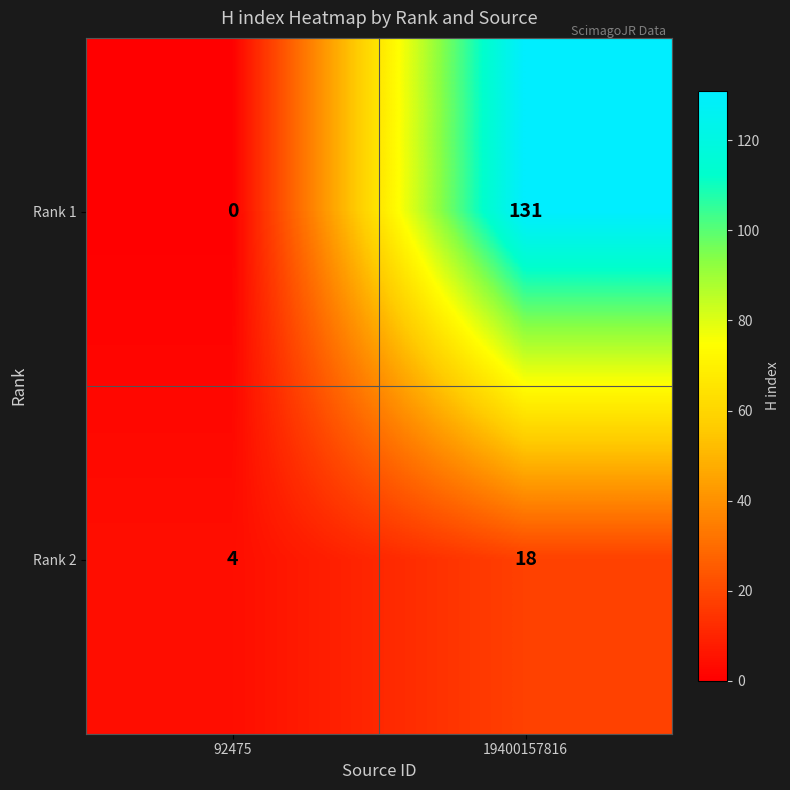

At how many categories does at least one series exceed 51?

1